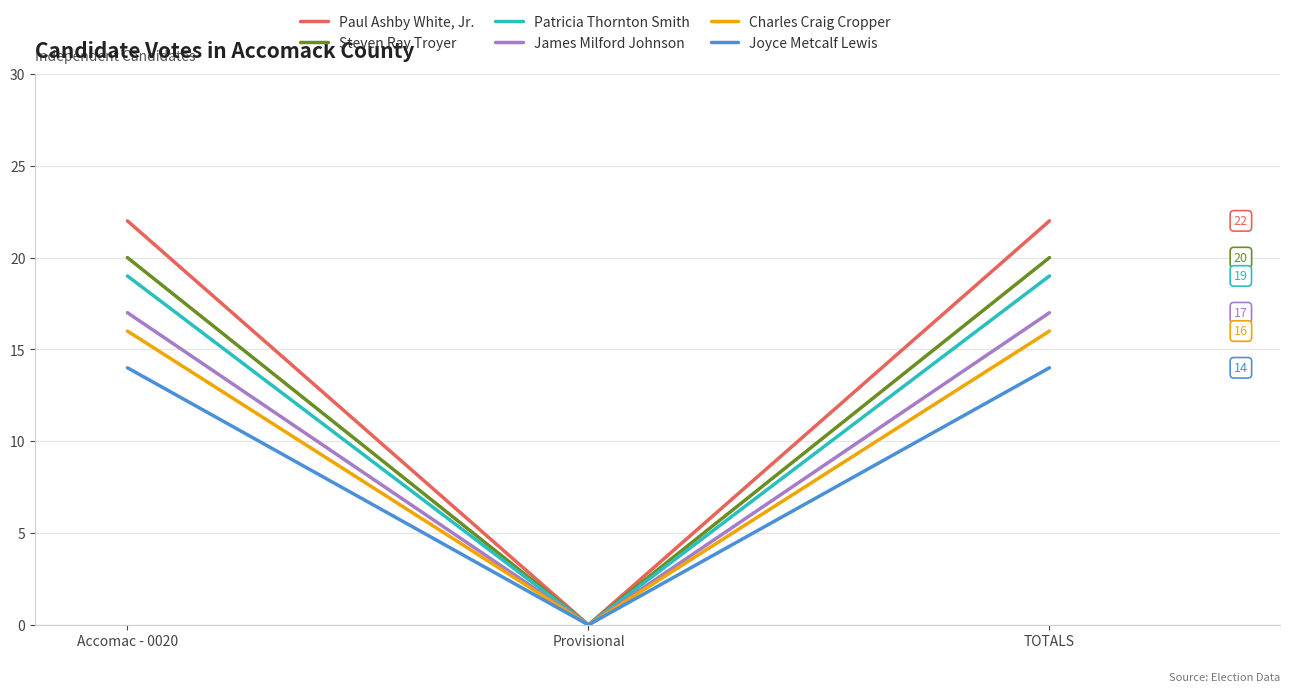

Which series has the widest spread of values?

Paul Ashby White, Jr.